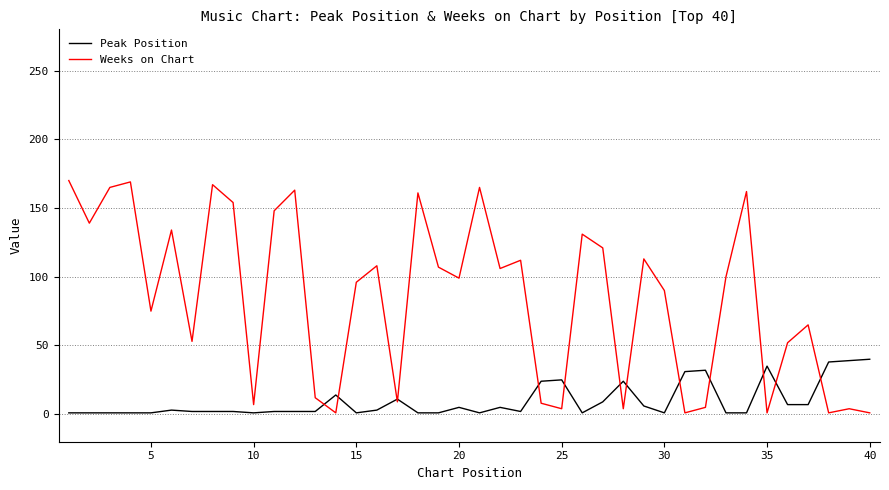

List the series in order of their overall mean, highest first.

Weeks on Chart, Peak Position